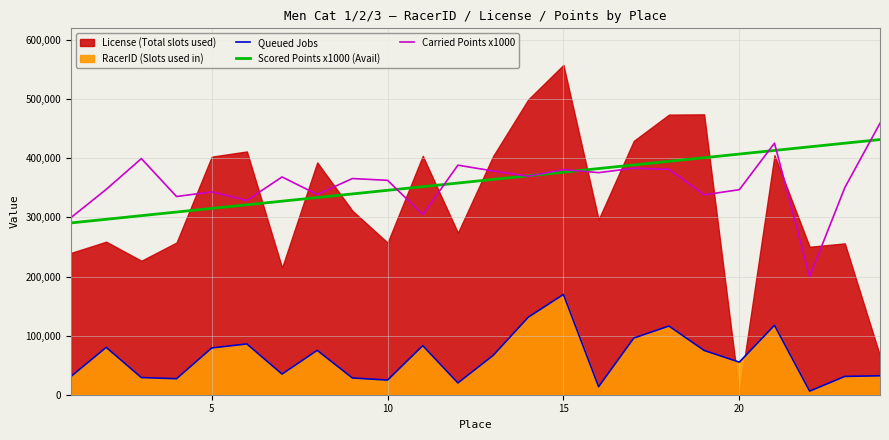

How many values in the Queued Jobs series are below 66465?

12